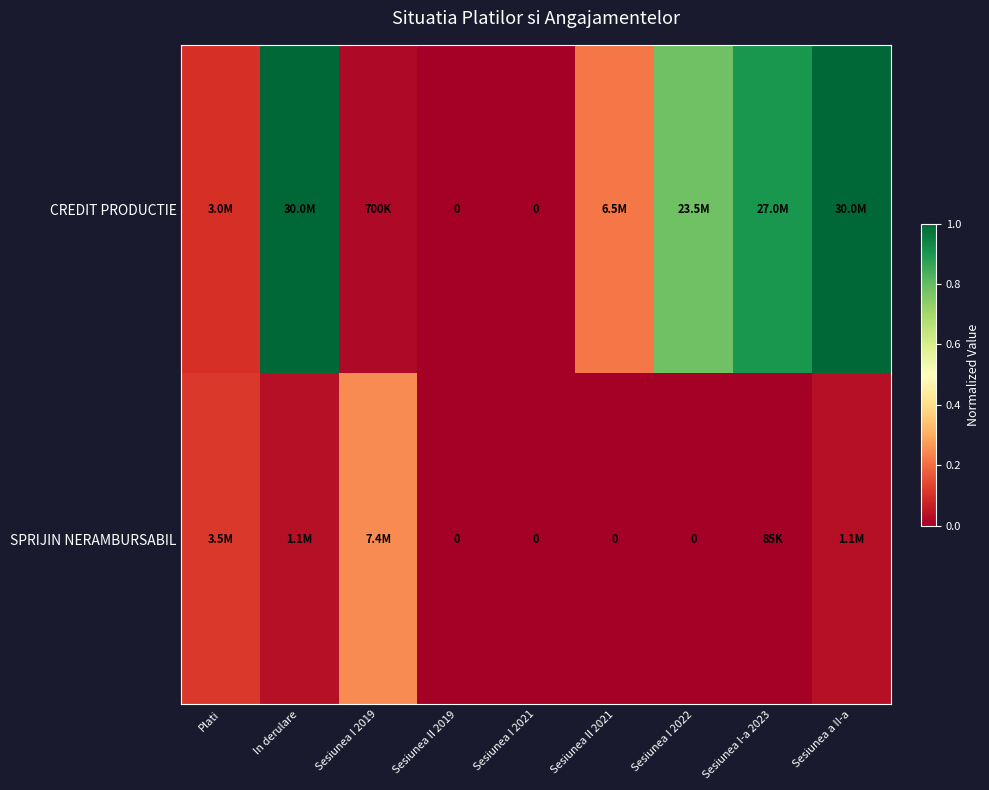

Which series has the largest total across all categories?

CREDIT PRODUCTIE